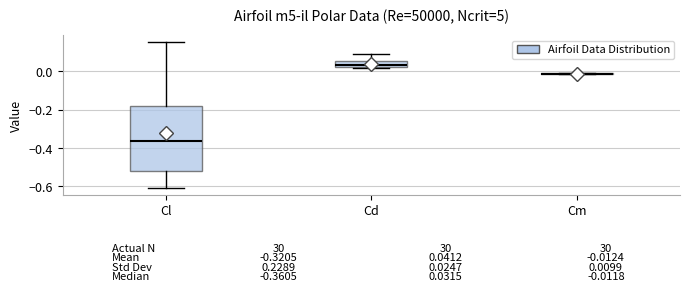

Comparing the boxes themselves (not the whiskers), which one is the tallest?

Cl